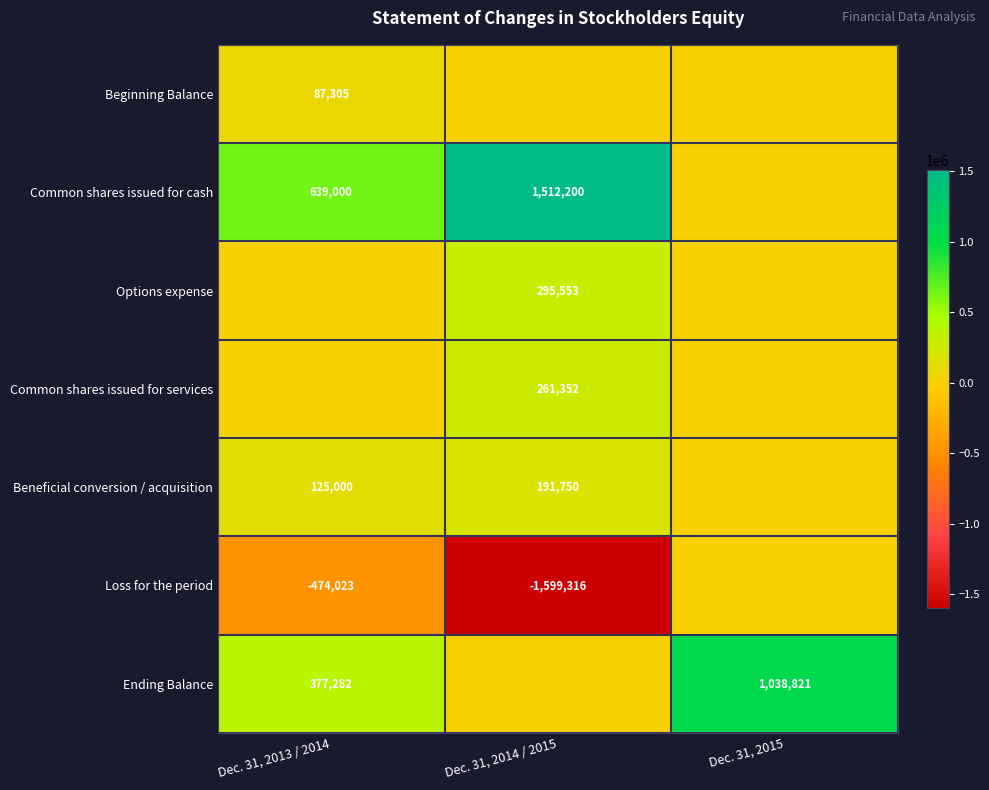

The value of Loss for the period at Dec. 31, 2014 / 2015 is -863687. True or false?

False